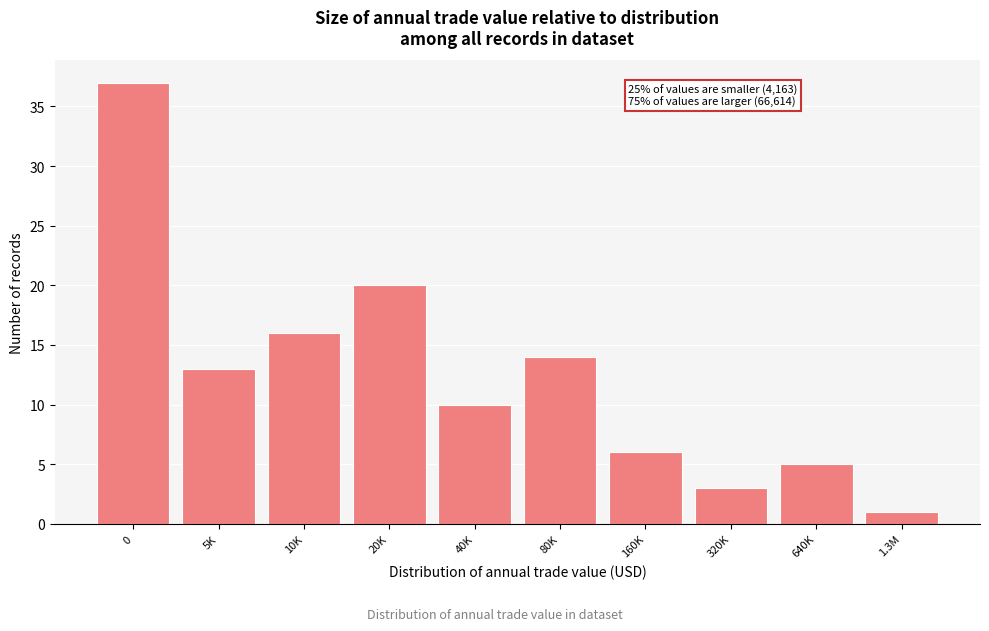

Reading left to right, extract all data points from this chart.

0=37	5K=13	10K=16	20K=20	40K=10	80K=14	160K=6	320K=3	640K=5	1.3M=1